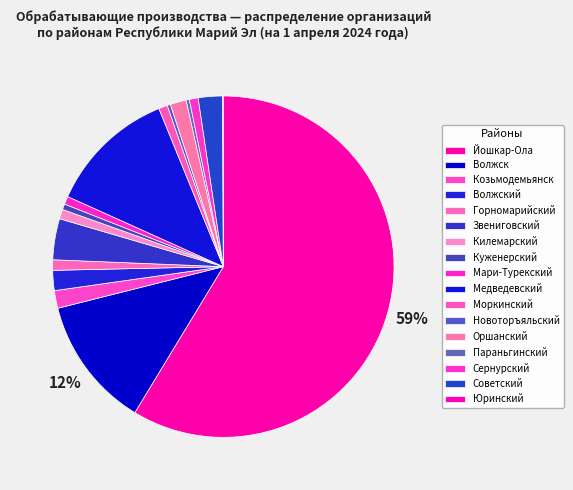

Combined, what portion of the pie is Советский and Йошкар-Ола?

61.0%